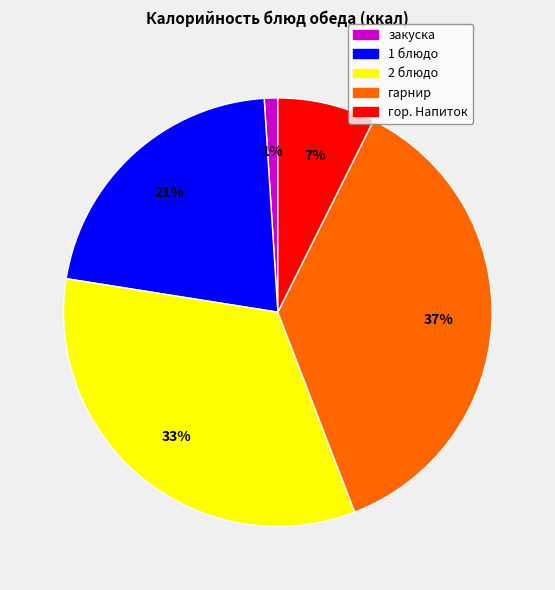

Between гор. Напиток and 2 блюдо, which is larger?

2 блюдо